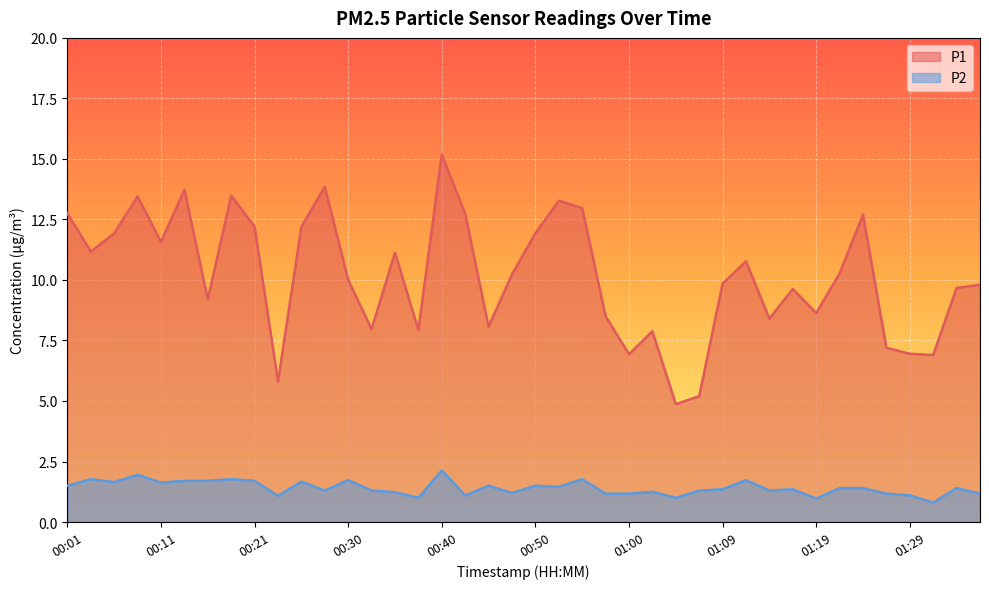

Which category has the highest value in the P2 series?

00:40